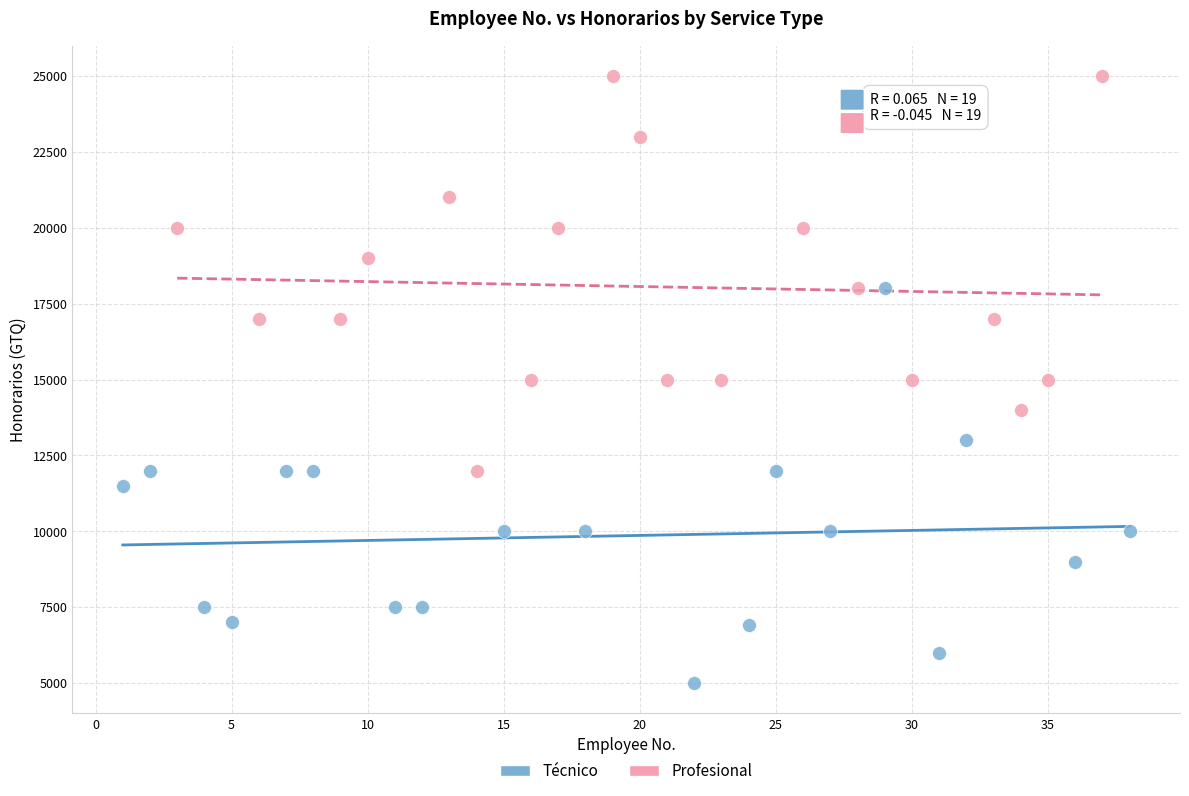

Which series contains the lowest Y value?

Técnico